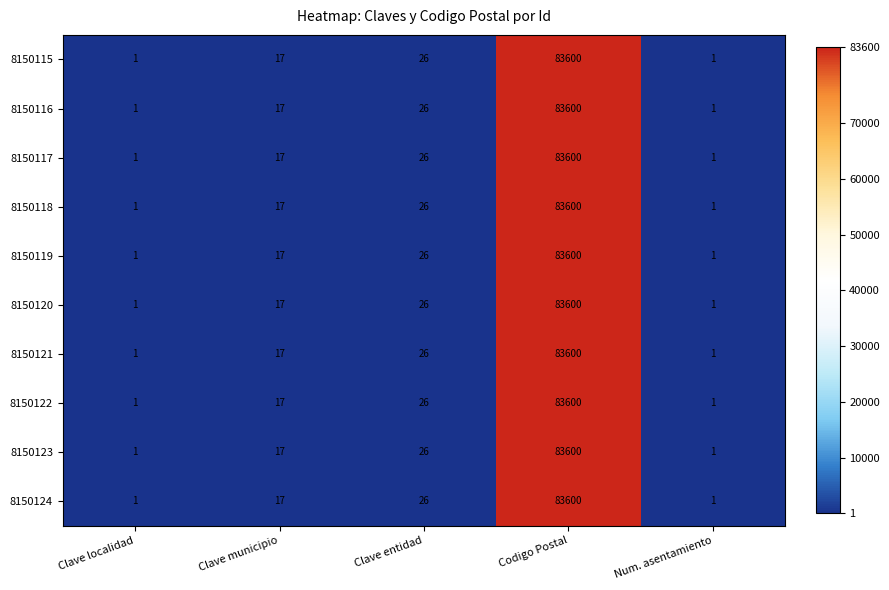

At which label is 8150123 closest to 41800?

Clave entidad